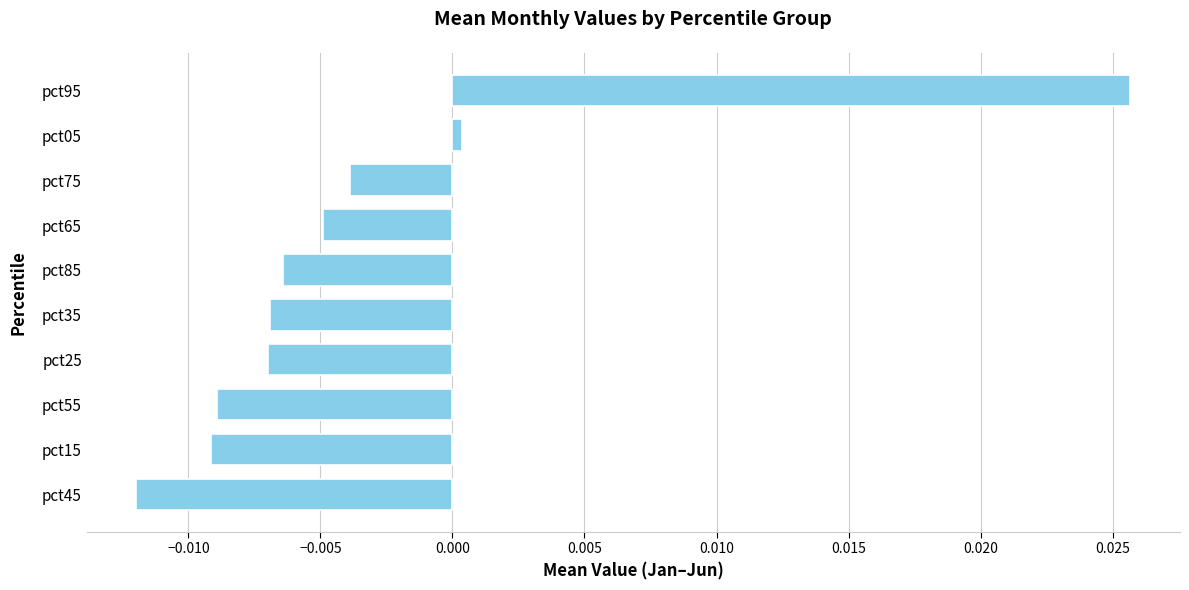

The chart shows a value of -0.0 at pct75. True or false?

True